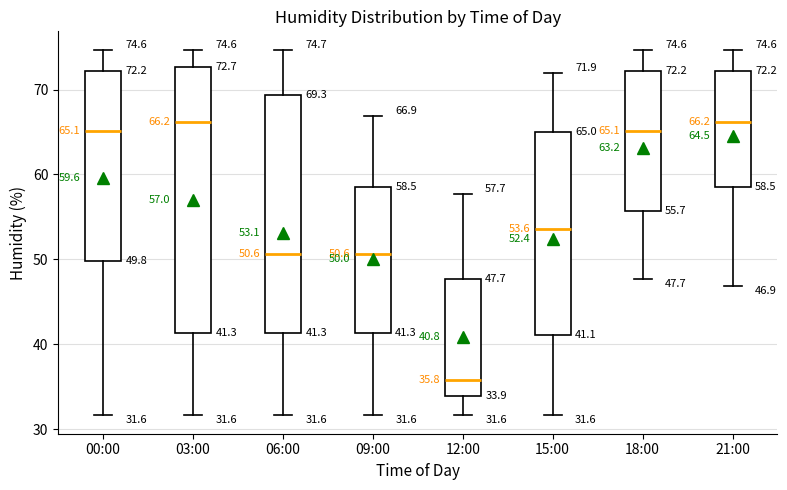

Which box's median line is the lowest?

12:00